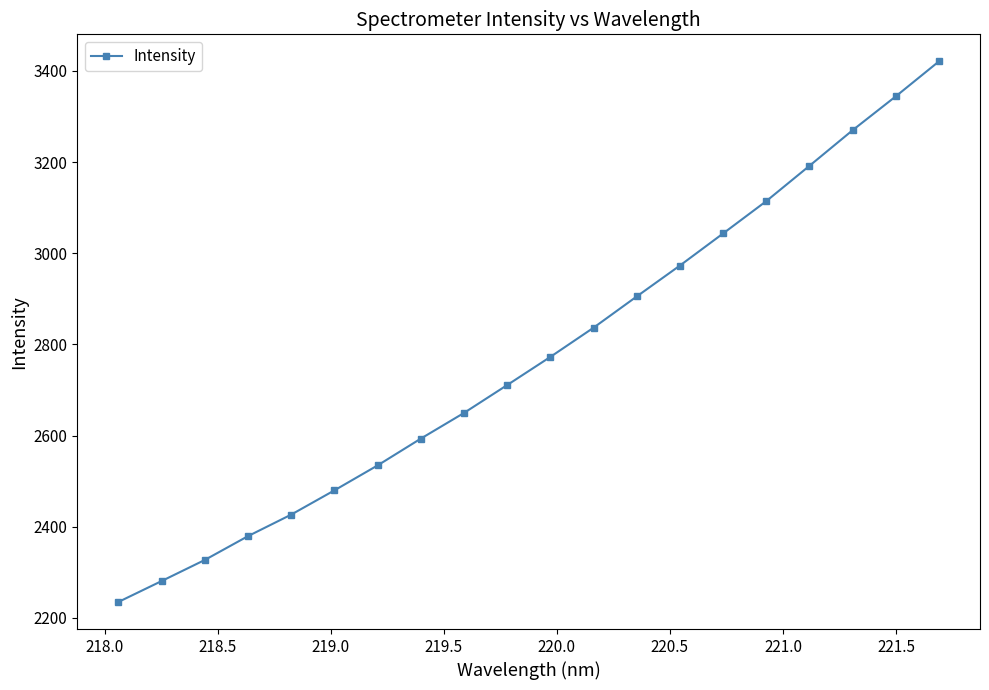

What is the sum of all values?

55491.0